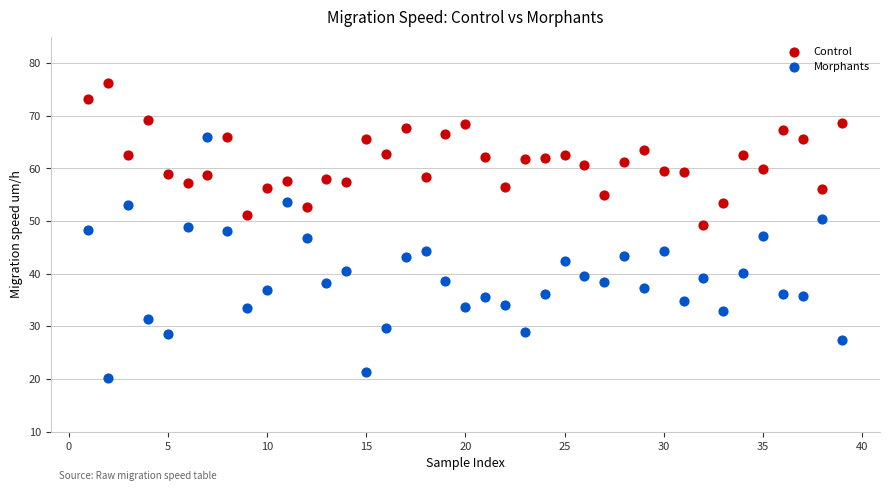

Which series has the largest Y range (max minus min)?

Morphants